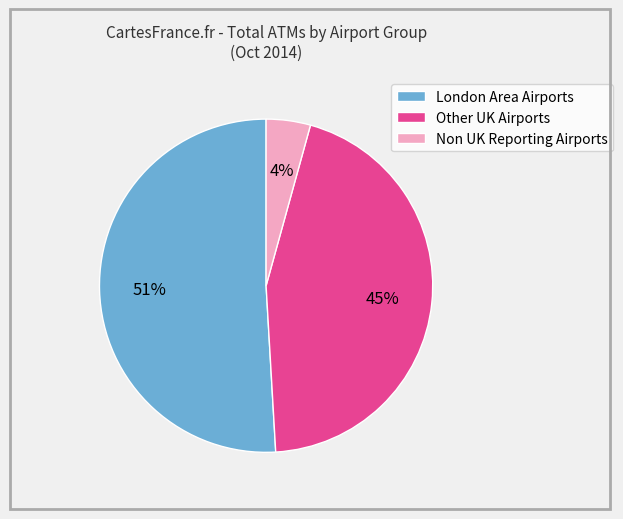

To the nearest percent, what percentage of the pie is Other UK Airports?

45%